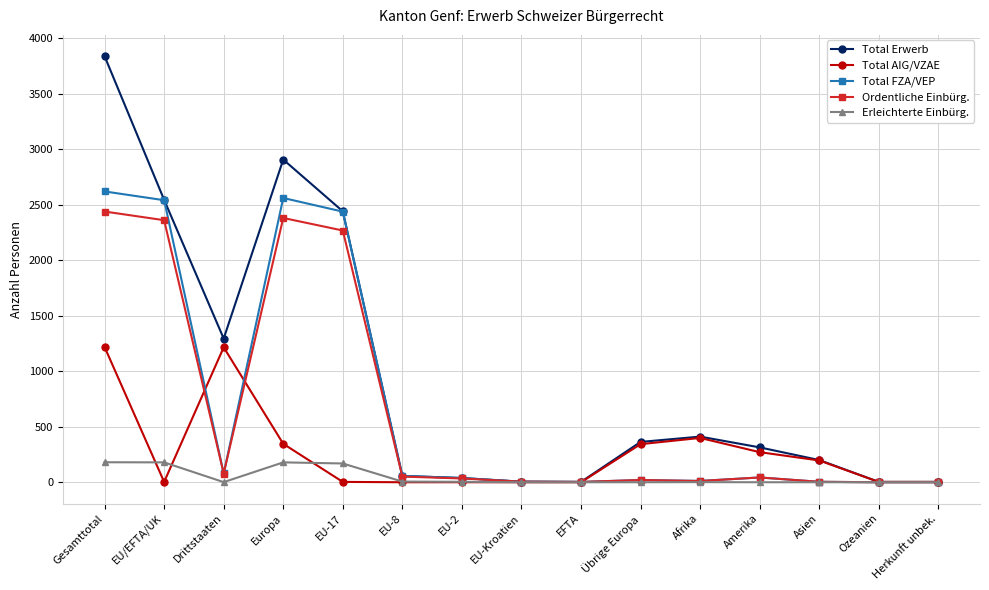

What is the label of the 7th point from the left?

EU-2